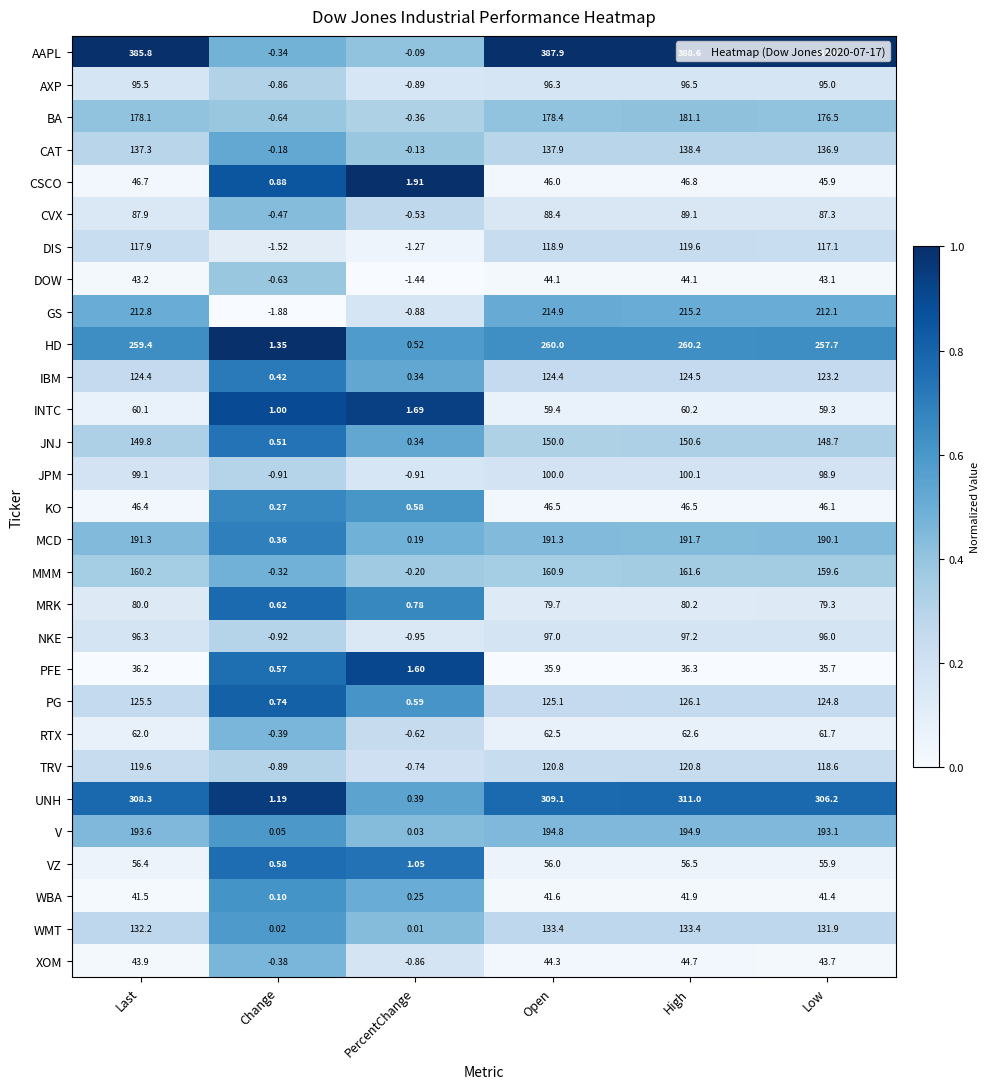

Rank the categories by NKE value from highest to lowest.

High, Open, Last, Low, Change, PercentChange